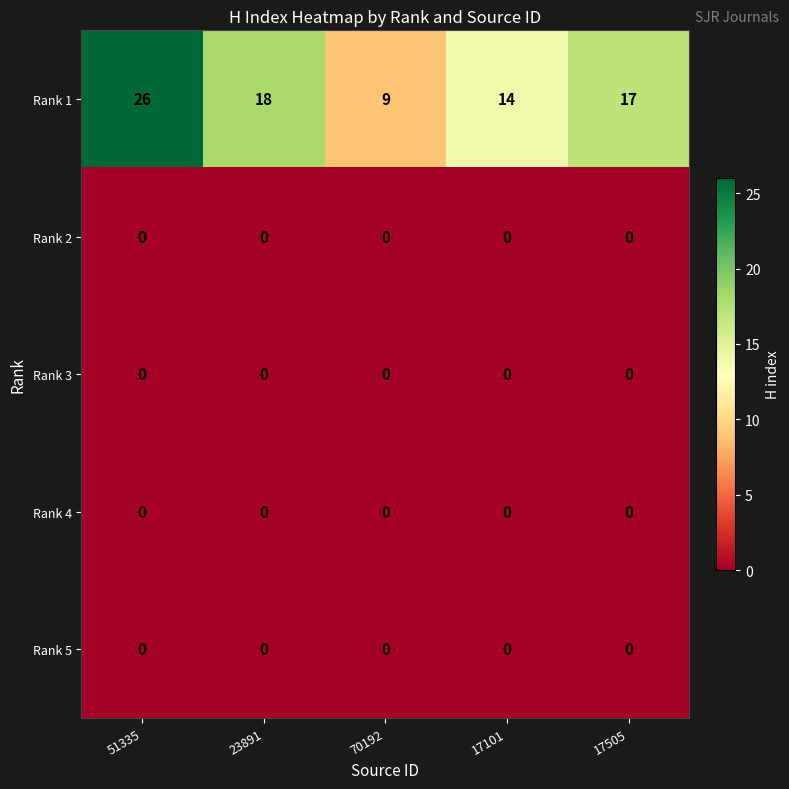

True or false: Rank 4 has a value of 0 at 23891.

True